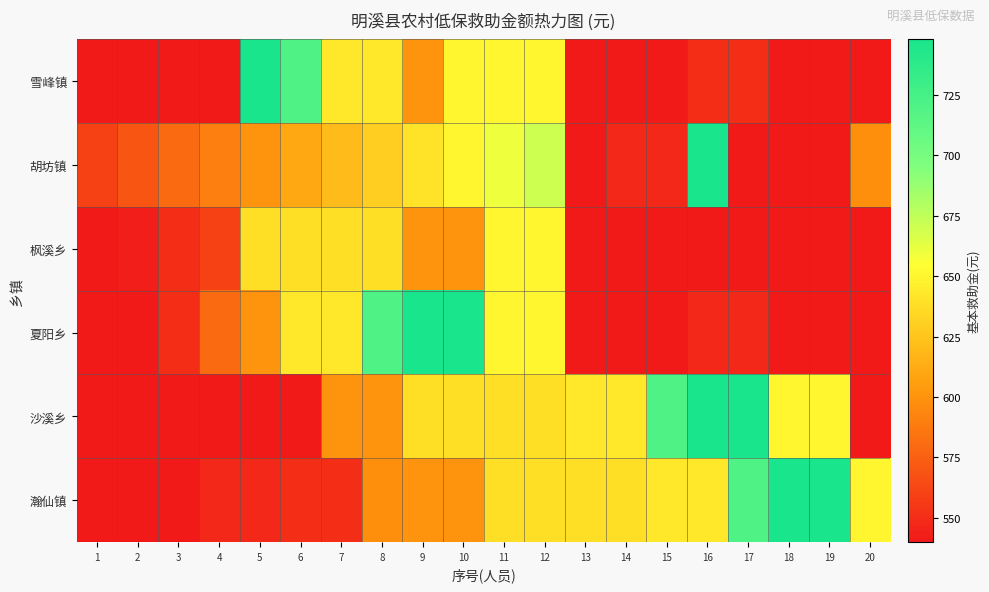

Reading left to right, extract all data points from this chart.

雪峰镇: 1=540	2=540	3=540	4=540	5=748	6=720	7=643	8=643	9=600	10=650	11=650	12=650	13=540	14=540	15=540	16=550	17=550	18=540	19=540	20=540
胡坊镇: 1=560	2=570	3=580	4=590	5=600	6=610	7=620	8=630	9=640	10=650	11=660	12=670	13=540	14=548	15=548	16=748	17=540	18=540	19=540	20=598
枫溪乡: 1=540	2=543	3=550	4=560	5=638	6=638	7=638	8=638	9=600	10=600	11=650	12=650	13=540	14=540	15=540	16=540	17=540	18=540	19=540	20=540
夏阳乡: 1=540	2=540	3=550	4=580	5=600	6=643	7=643	8=720	9=748	10=748	11=650	12=650	13=540	14=540	15=540	16=548	17=548	18=540	19=540	20=540
沙溪乡: 1=540	2=540	3=540	4=540	5=540	6=540	7=600	8=600	9=638	10=638	11=638	12=638	13=643	14=643	15=720	16=748	17=748	18=650	19=650	20=540
瀚仙镇: 1=540	2=540	3=540	4=548	5=548	6=550	7=550	8=598	9=600	10=600	11=638	12=638	13=638	14=638	15=643	16=643	17=720	18=748	19=748	20=650